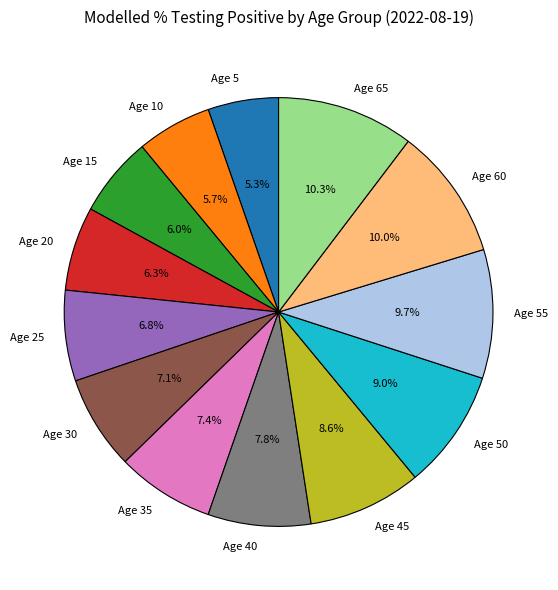

True or false: Age 5 accounts for 12% of the total.

False